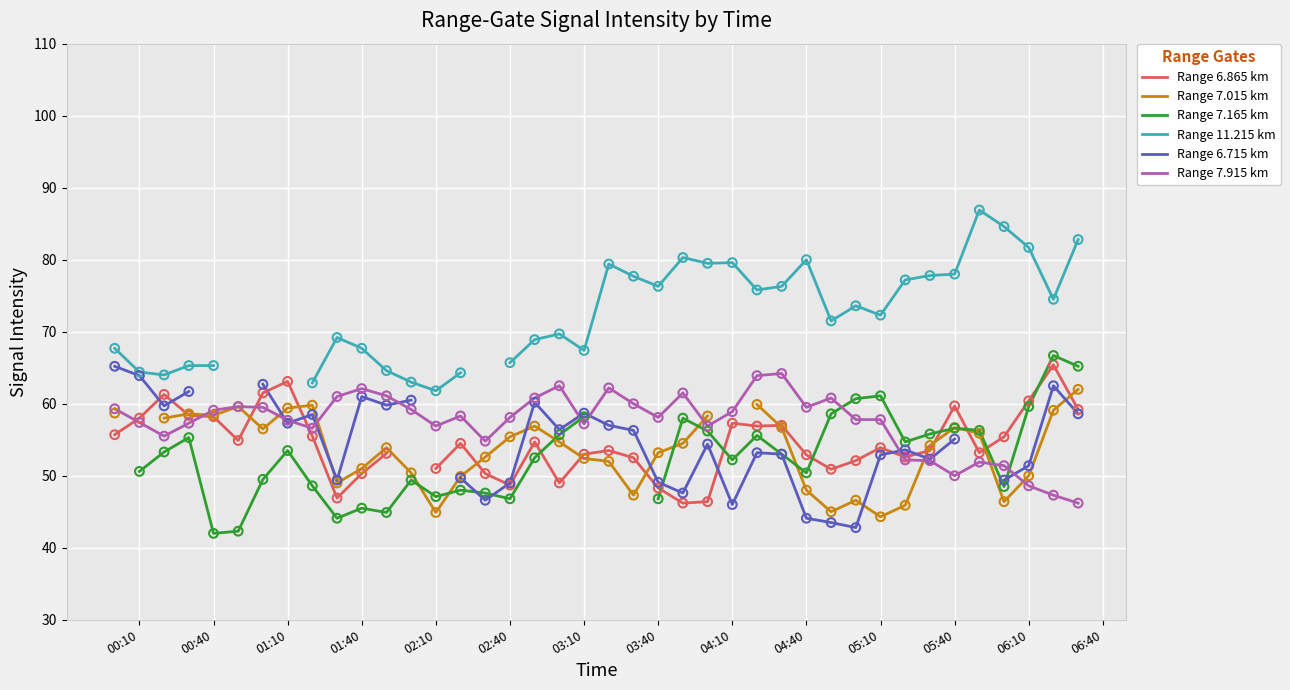

What is the maximum value for Range 7.915 km?

64.2